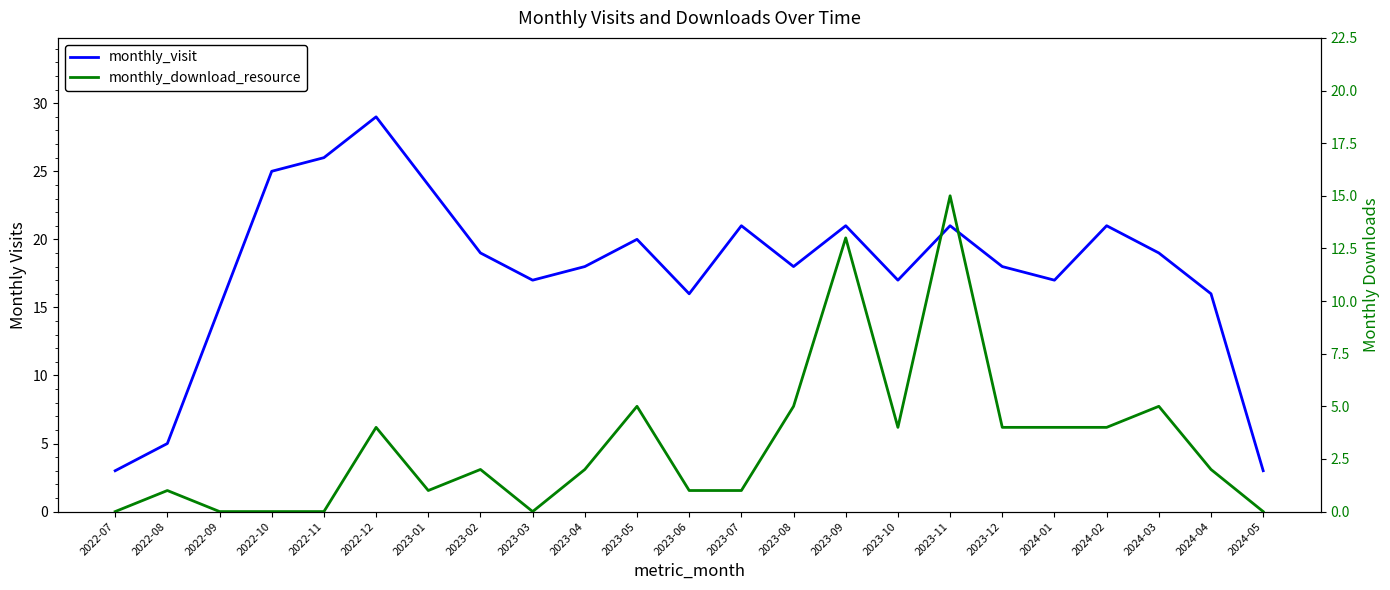

Reading left to right, extract all data points from this chart.

monthly_visit: 2022-07=3	2022-08=5	2022-09=15	2022-10=25	2022-11=26	2022-12=29	2023-01=24	2023-02=19	2023-03=17	2023-04=18	2023-05=20	2023-06=16	2023-07=21	2023-08=18	2023-09=21	2023-10=17	2023-11=21	2023-12=18	2024-01=17	2024-02=21	2024-03=19	2024-04=16	2024-05=3
monthly_download_resource: 2022-07=0	2022-08=1	2022-09=0	2022-10=0	2022-11=0	2022-12=4	2023-01=1	2023-02=2	2023-03=0	2023-04=2	2023-05=5	2023-06=1	2023-07=1	2023-08=5	2023-09=13	2023-10=4	2023-11=15	2023-12=4	2024-01=4	2024-02=4	2024-03=5	2024-04=2	2024-05=0